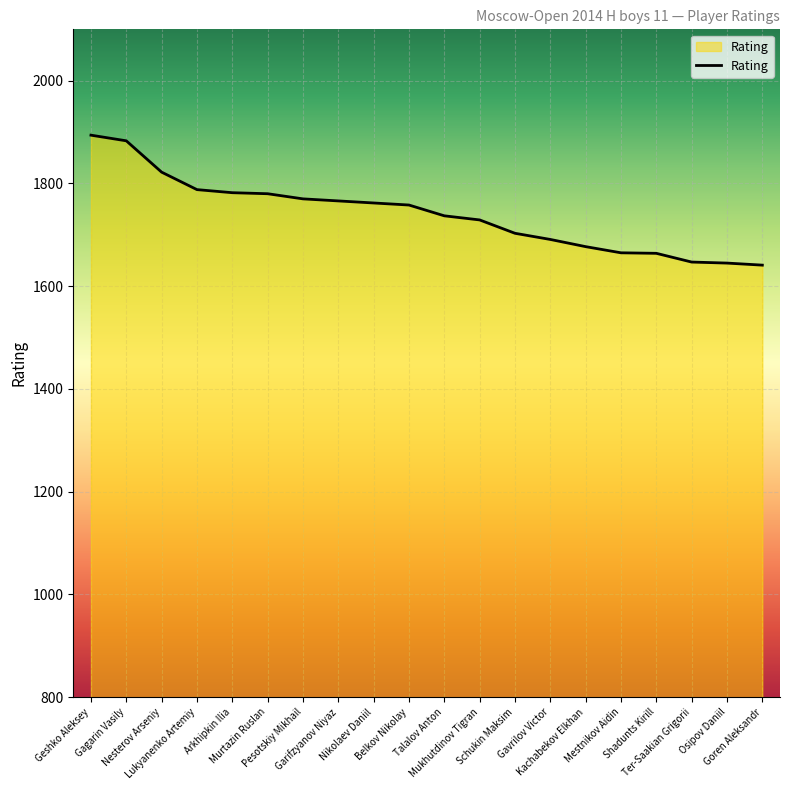

What is the smallest value displayed?

1641